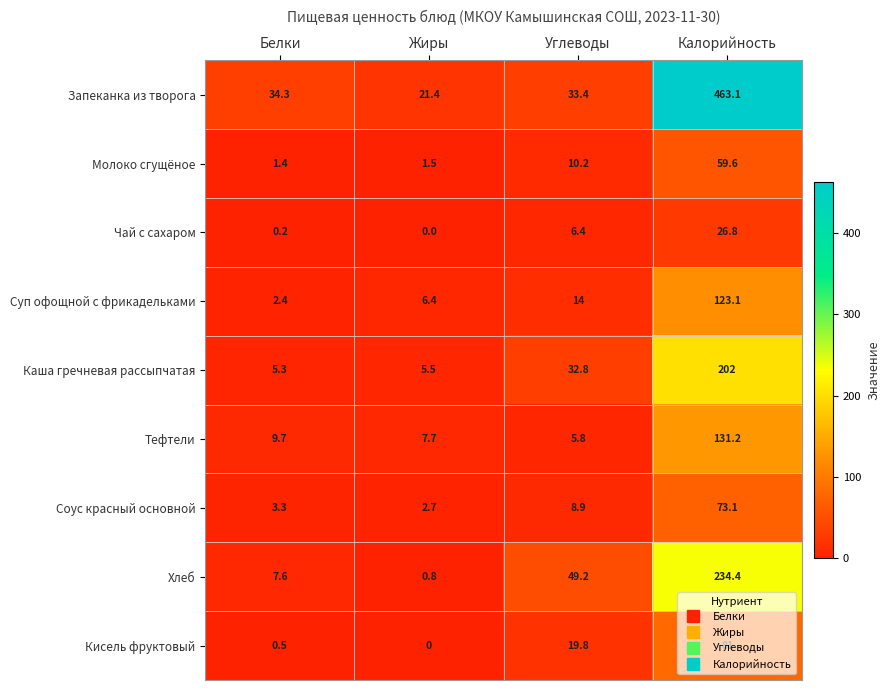

Rank the categories by Кисель фруктовый value from highest to lowest.

Калорийность, Углеводы, Белки, Жиры